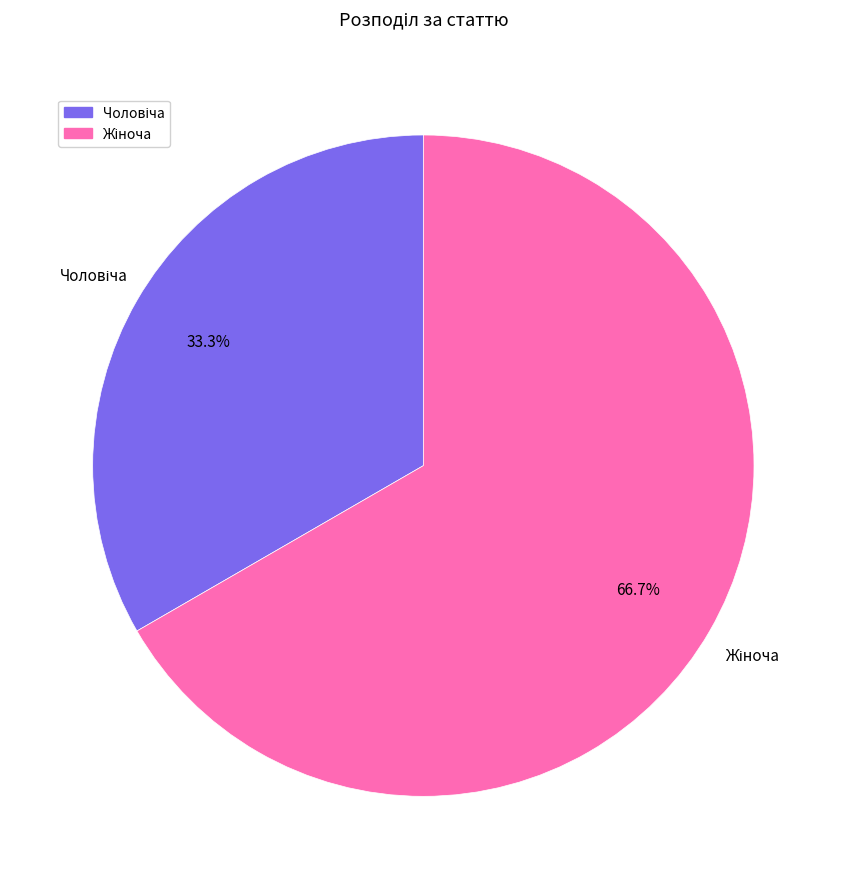

To the nearest percent, what is the average slice percentage?

50%